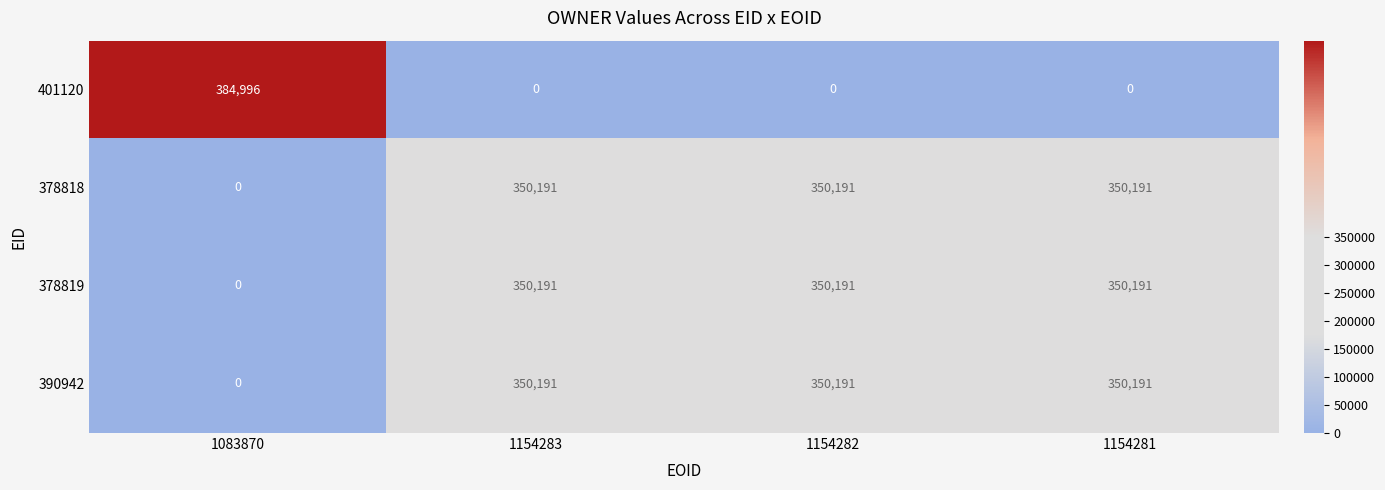

How many categories are shown in the chart?

4